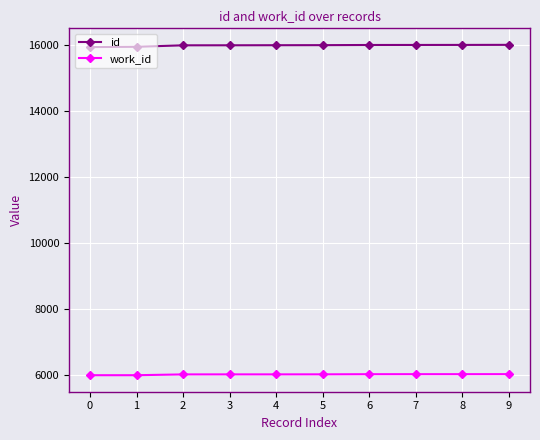

Rank the series at 0 from highest to lowest value.

id, work_id